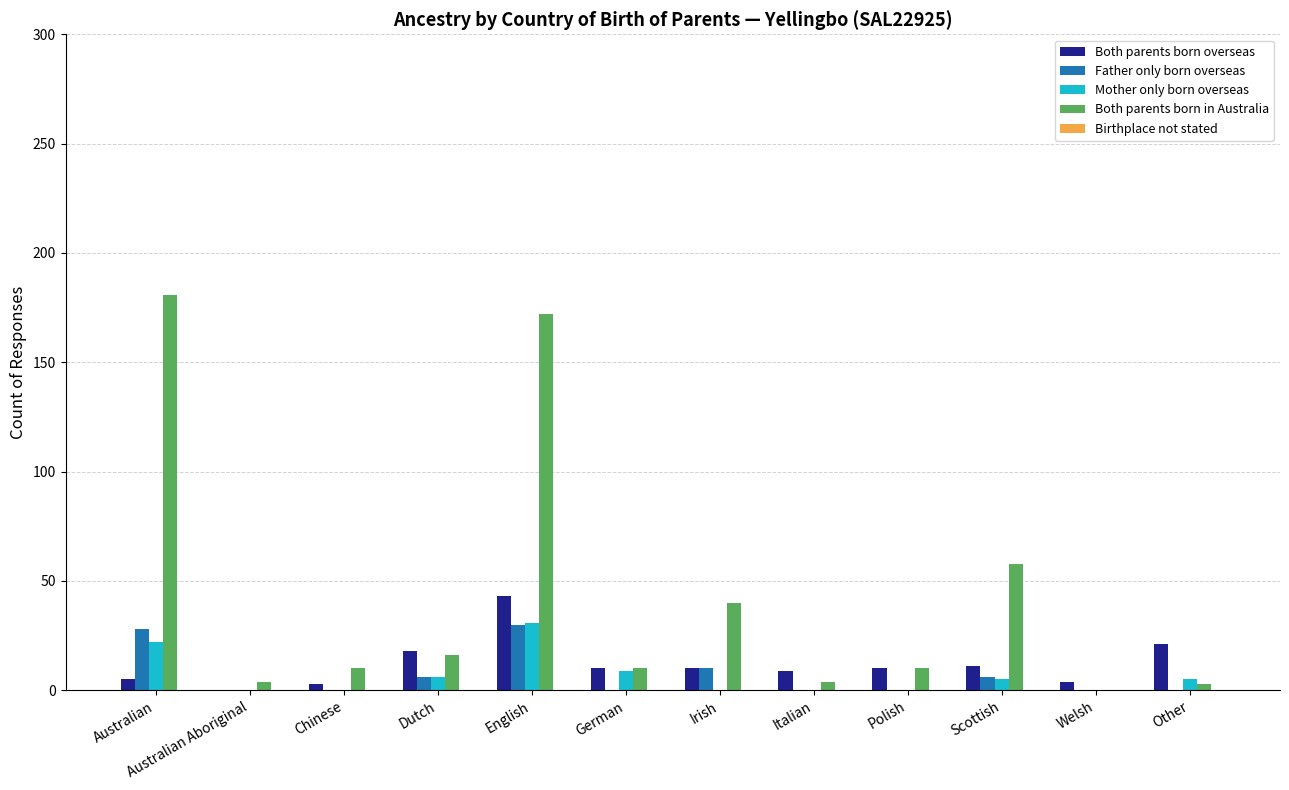

Does the chart contain stacked bars?

No